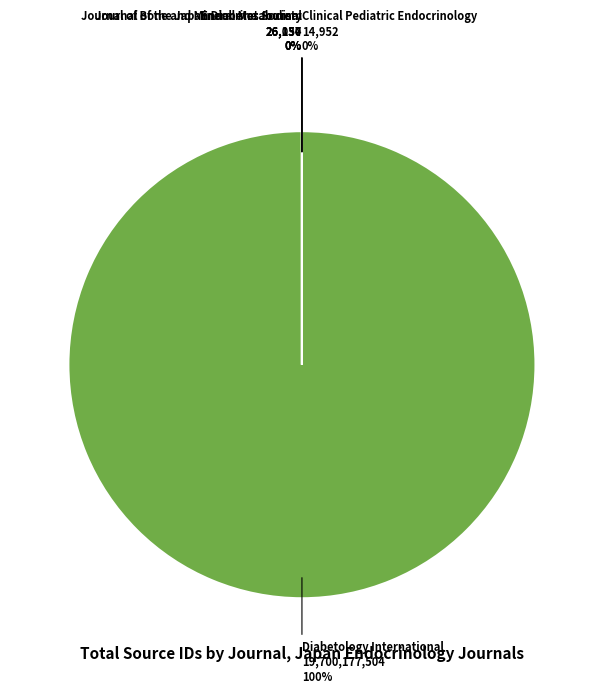

Approximately how many times larger is the value at Journal of the Japan Diabetes Society compared to Clinical Pediatric Endocrinology?

1.7